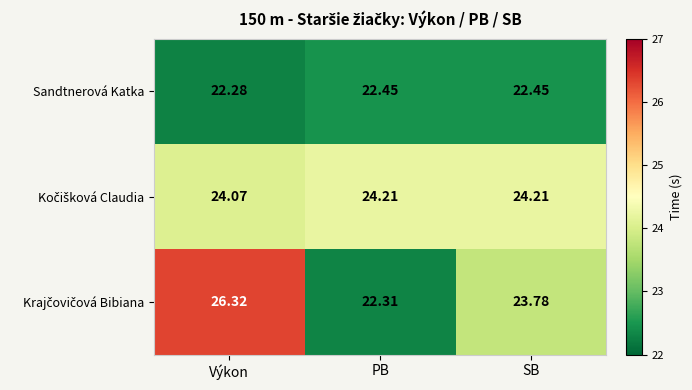

At which category is the sum across all series the highest?

Výkon